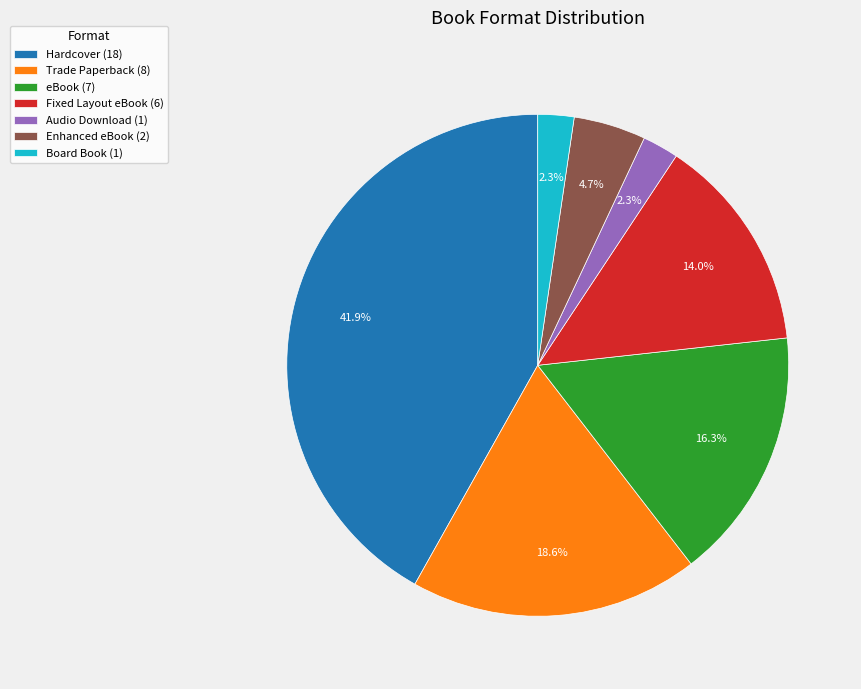

To the nearest percent, what is the difference between the largest and smallest slice percentages?

40%